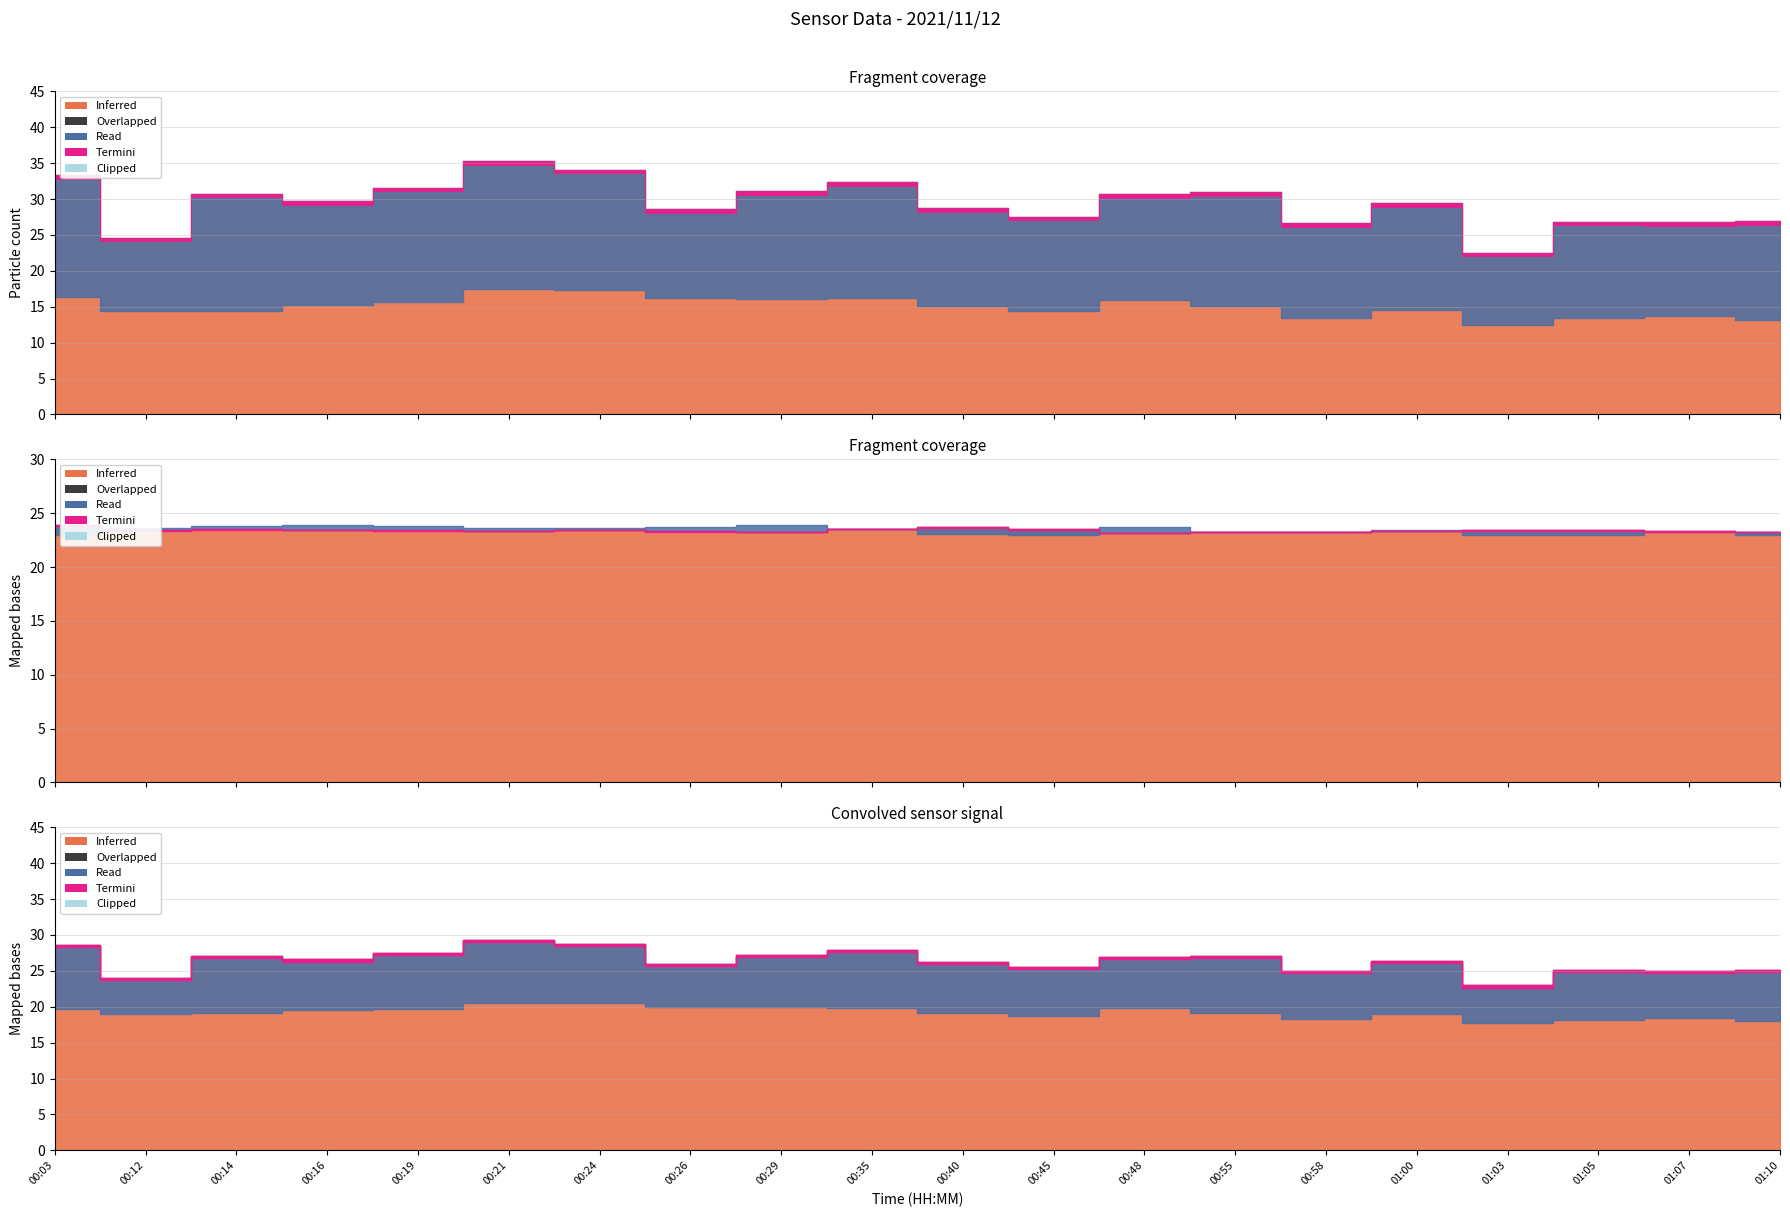

What is the label of the 14th point from the right?

00:24